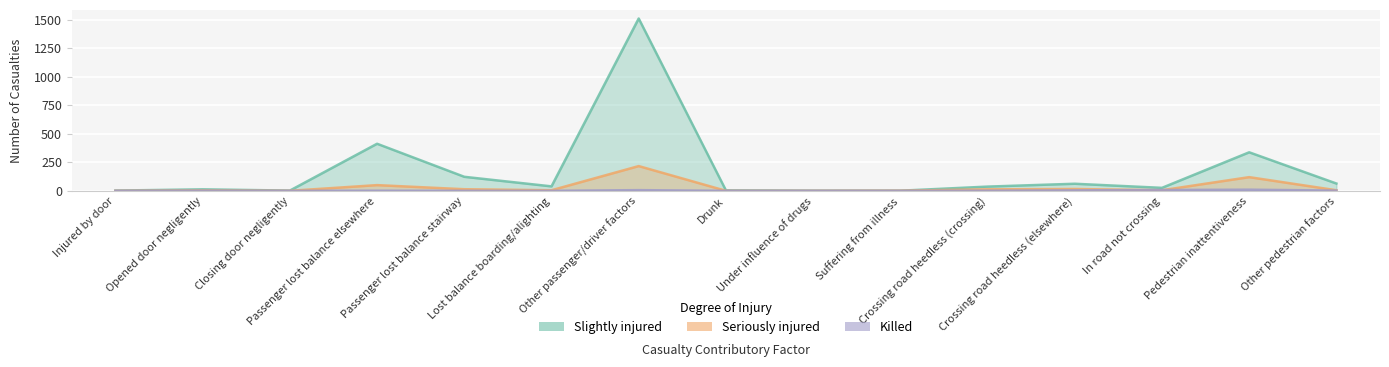

Which category has the lowest value across all series?

Injured by door